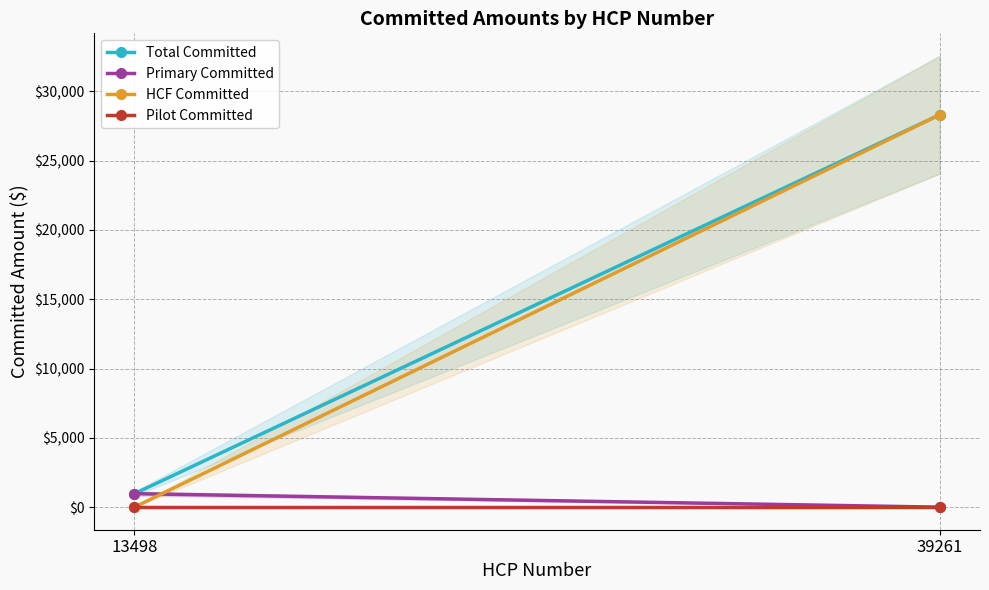

How many lines are shown in the chart?

4